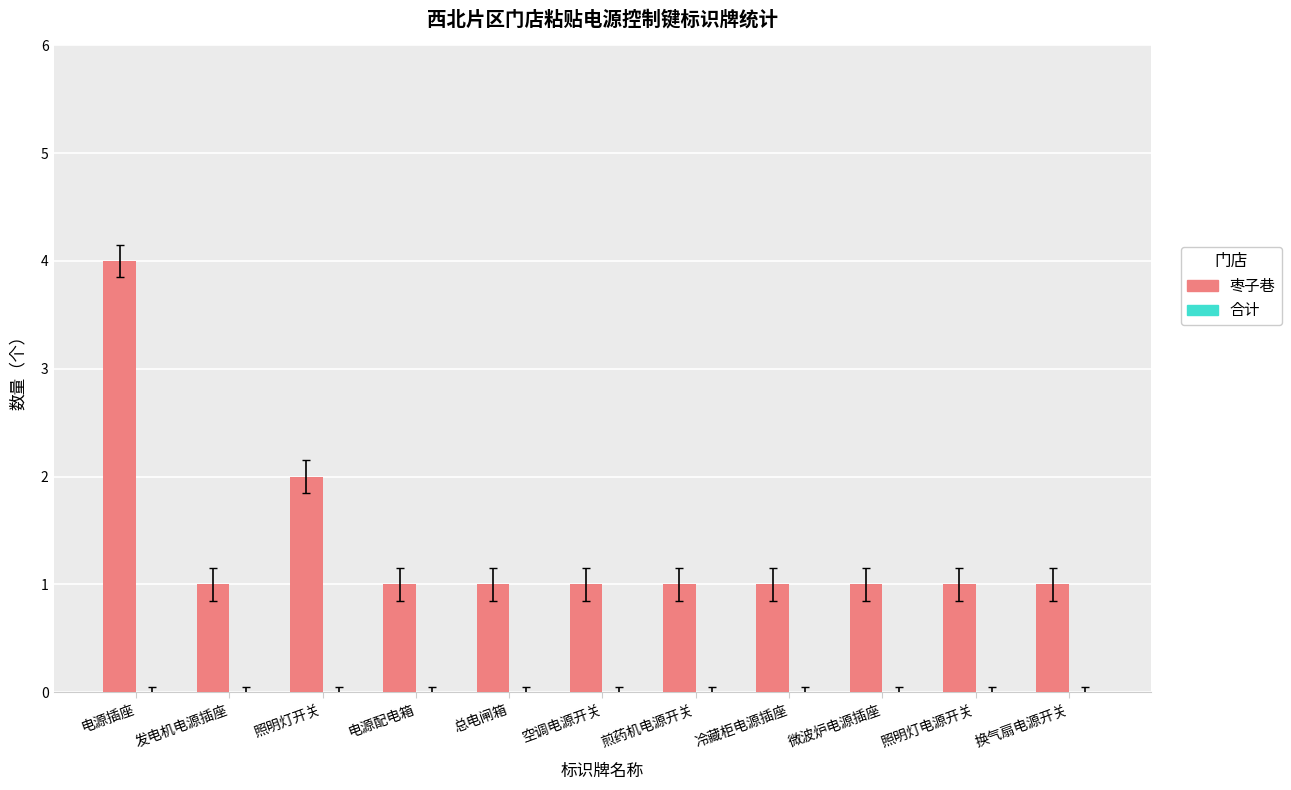

Count the number of data series in this chart.

1